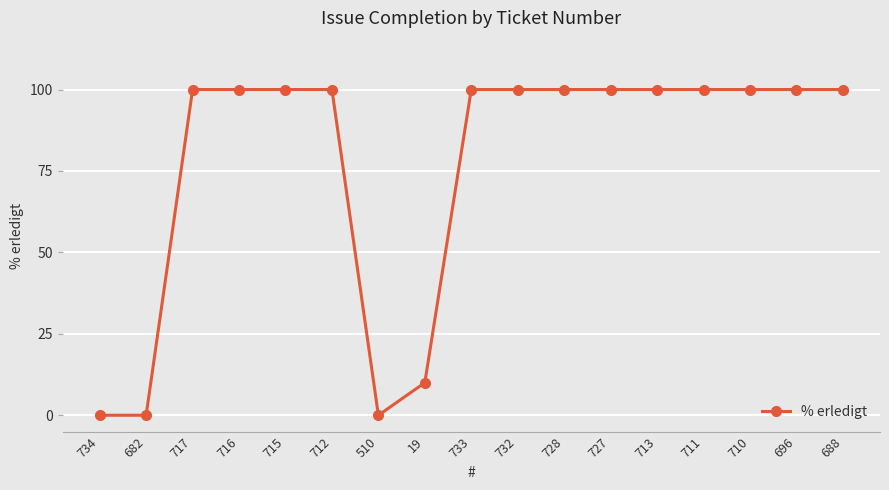

What is the value of the 14th point from the left?

100